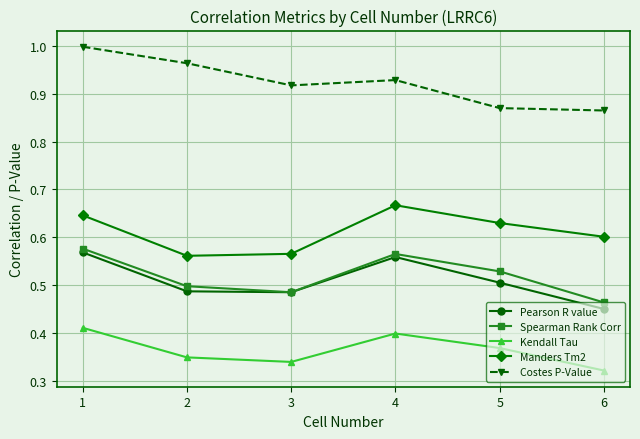

At which category does the chart reach its minimum across all series?

6